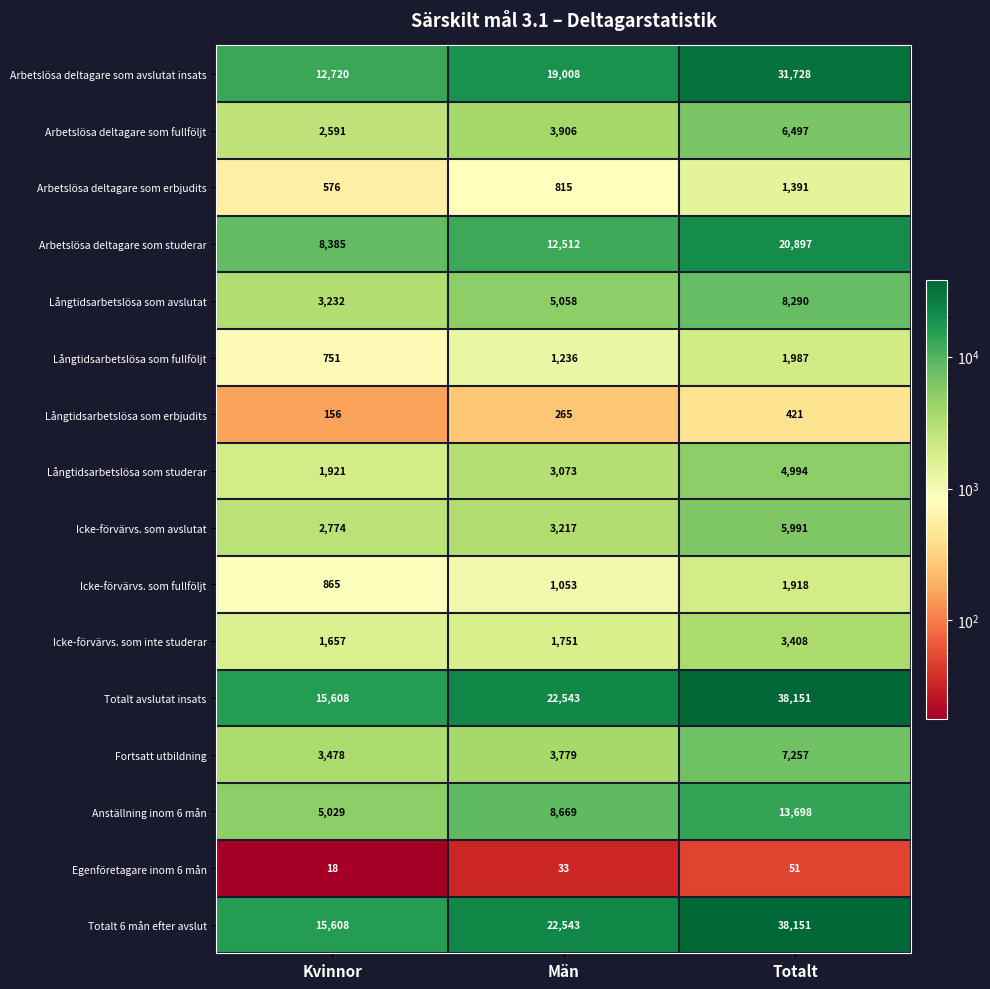

What is the difference between the highest and lowest values at Män?

22510